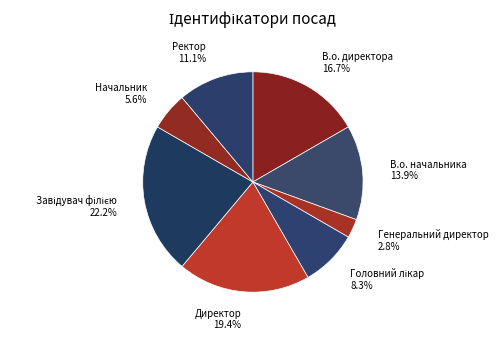

How many slices are in this pie chart?

8